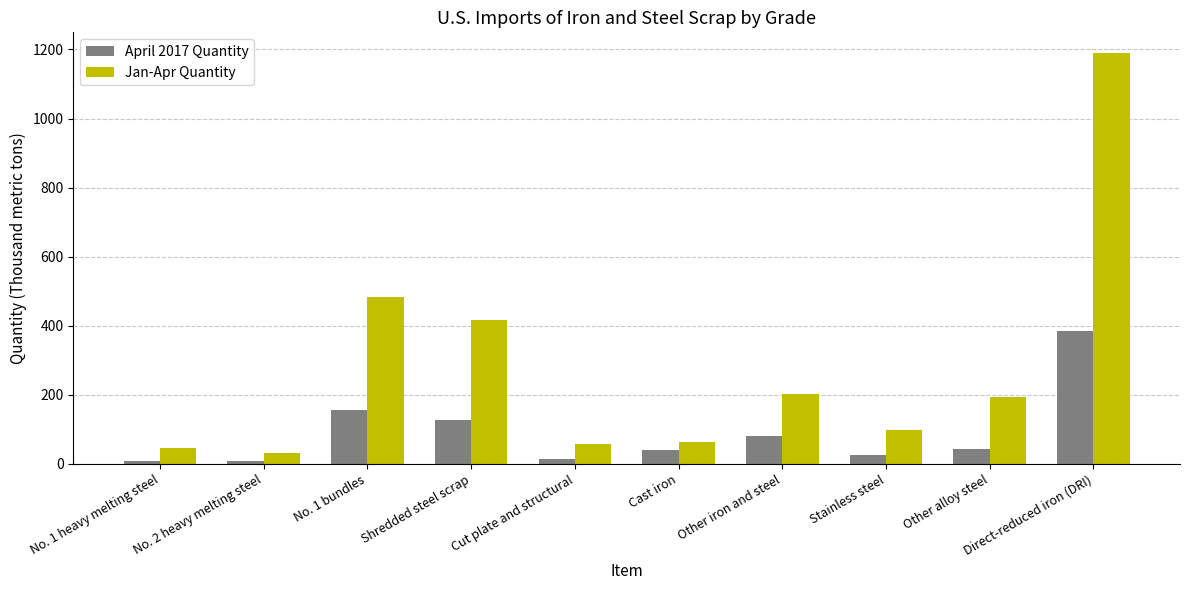

What are all the series names shown in the legend?

April 2017 Quantity, Jan-Apr Quantity